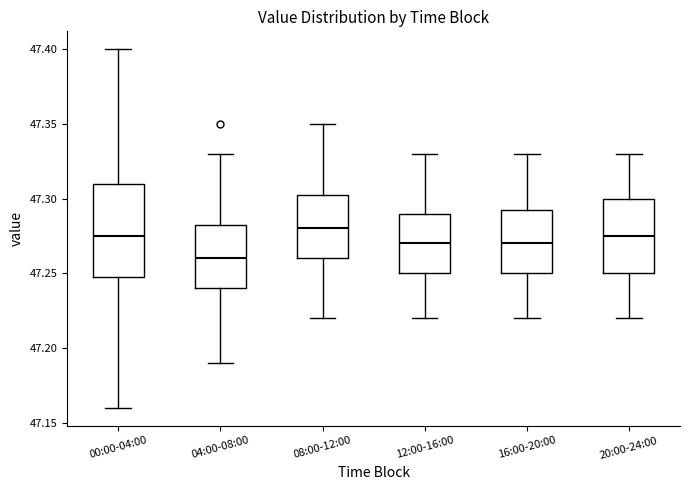

Reading left to right, read every box against the y-axis: the position of its median line, the range the box covers, and the ends of its whiskers. The values are not printed on the chart, so give them approximately, as read against the axis.

00:00-04:00: median 47.275, box 47.250 to 47.310, whiskers 47.160 to 47.400
04:00-08:00: median 47.260, box 47.240 to 47.285, whiskers 47.190 to 47.330
08:00-12:00: median 47.280, box 47.260 to 47.305, whiskers 47.220 to 47.350
12:00-16:00: median 47.270, box 47.250 to 47.290, whiskers 47.220 to 47.330
16:00-20:00: median 47.270, box 47.250 to 47.295, whiskers 47.220 to 47.330
20:00-24:00: median 47.275, box 47.250 to 47.300, whiskers 47.220 to 47.330